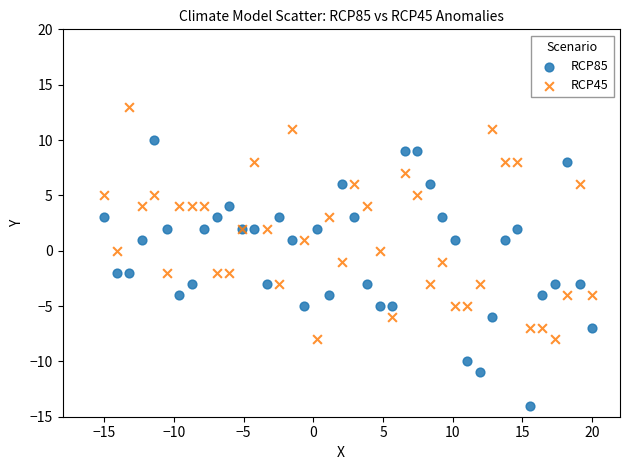

Which series contains the lowest Y value?

RCP85